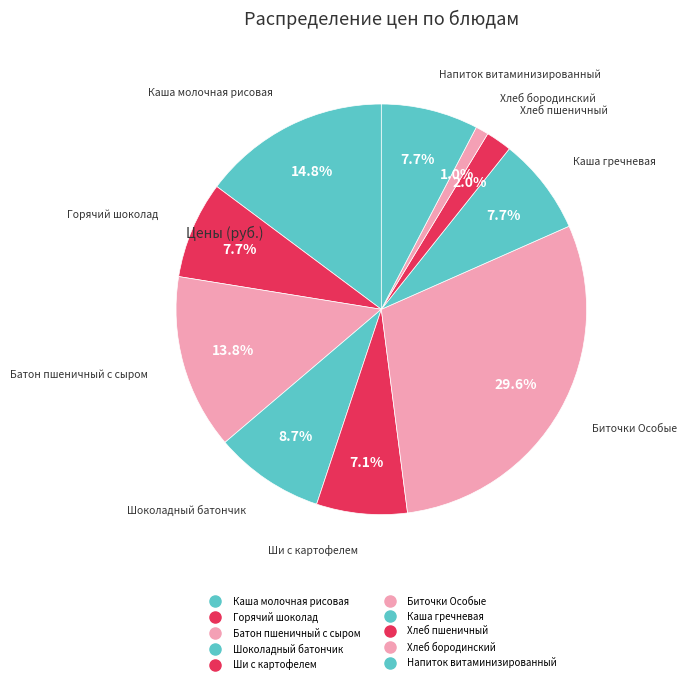

To the nearest percent, what is the difference between the largest and smallest slice percentages?

29%